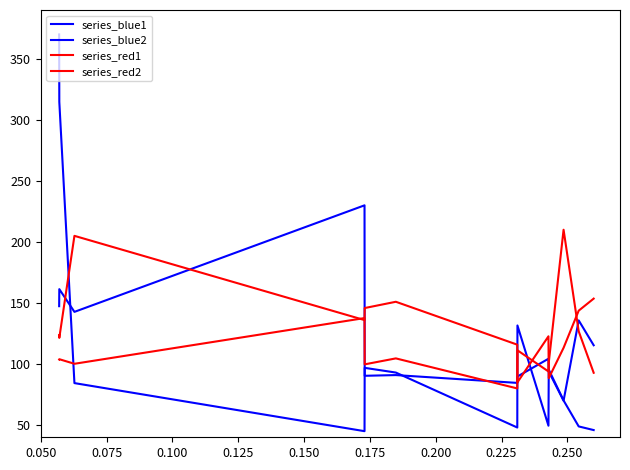

How many lines are shown in the chart?

4